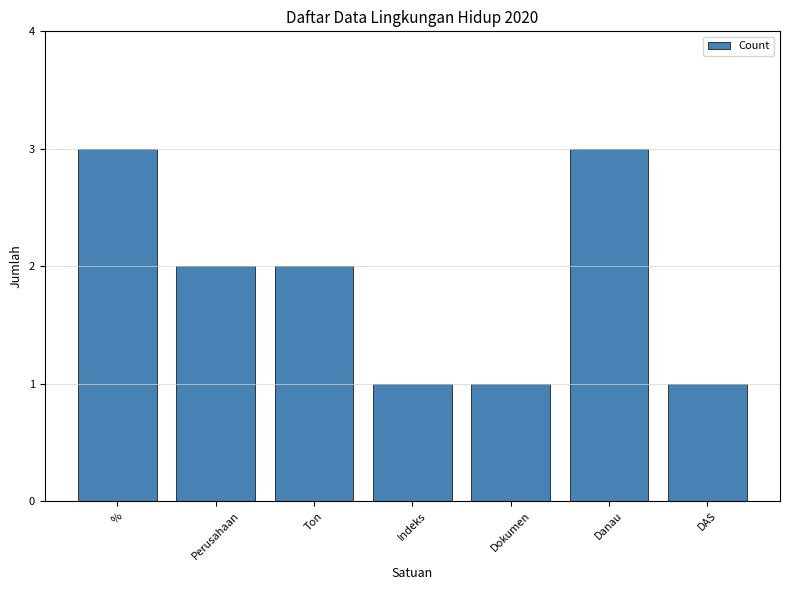

Reading right to left, extract all data points from this chart.

1	3	1	1	2	2	3